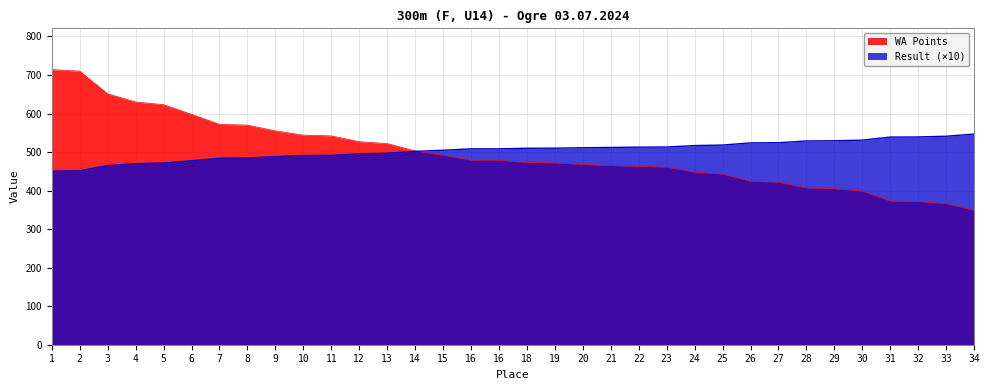

How many lines are shown in the chart?

2